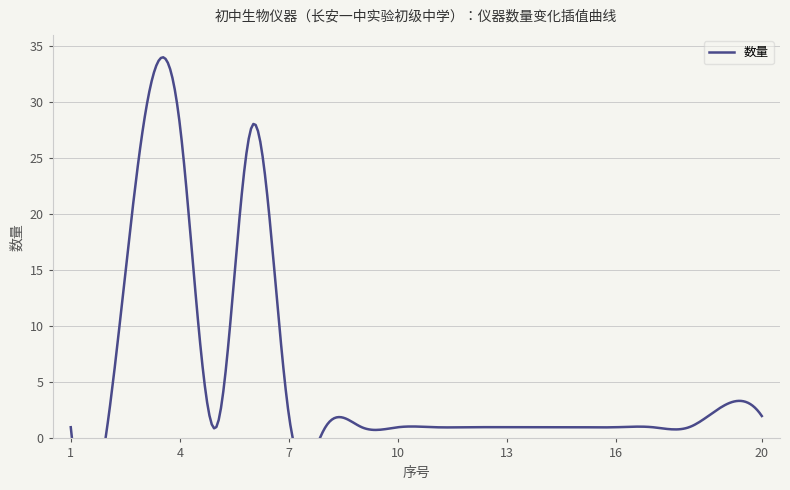

True or false: the data shows 1 at 15.

True